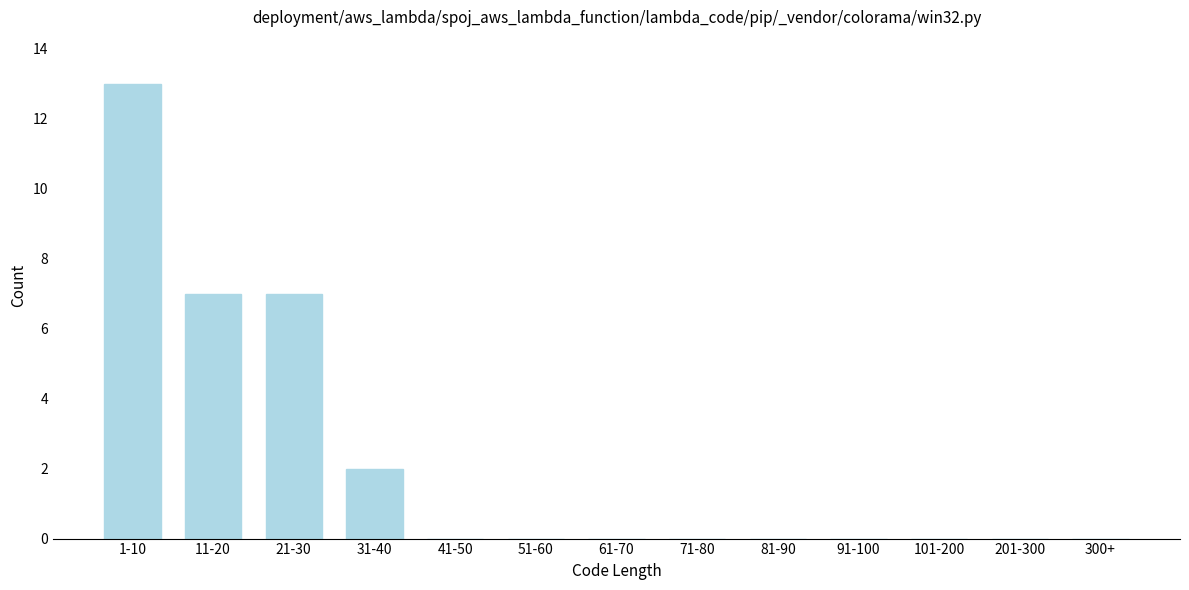

Reading left to right, list all the values displayed in this chart.

1-10=13	11-20=7	21-30=7	31-40=2	41-50=0	51-60=0	61-70=0	71-80=0	81-90=0	91-100=0	101-200=0	201-300=0	300+=0